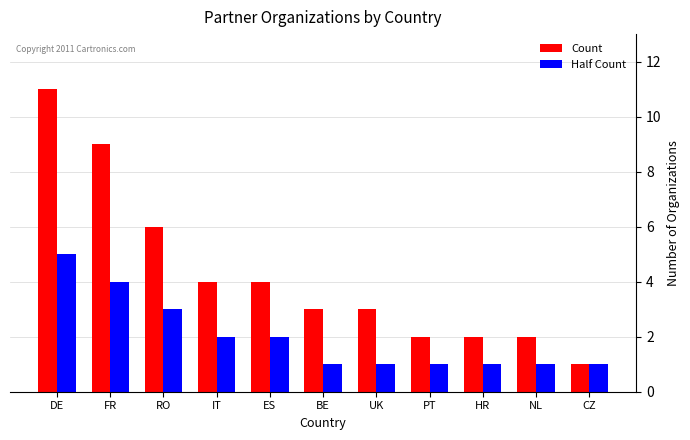

What is the value of the Half Count bar at the 10th from the left?

1